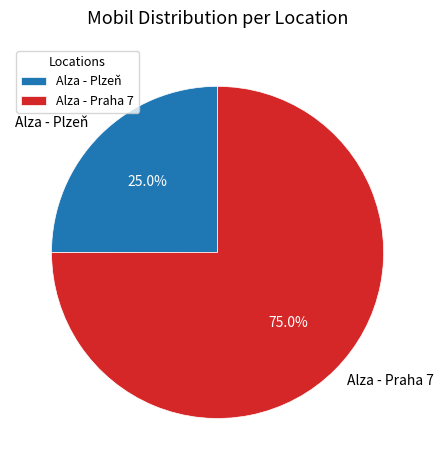

What portion of the pie excludes Alza - Plzeň?

75.0%